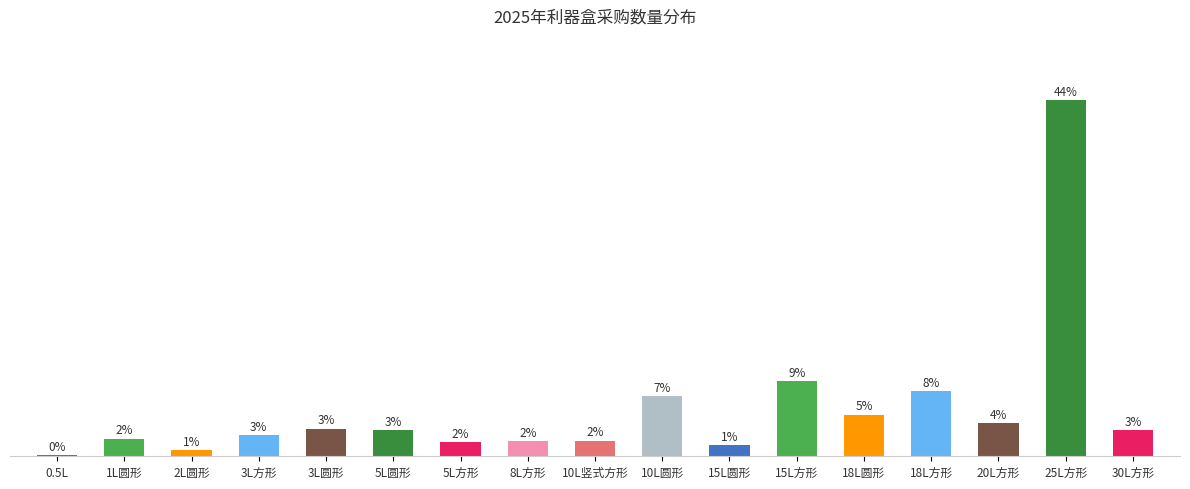

Are the bars horizontal?

No